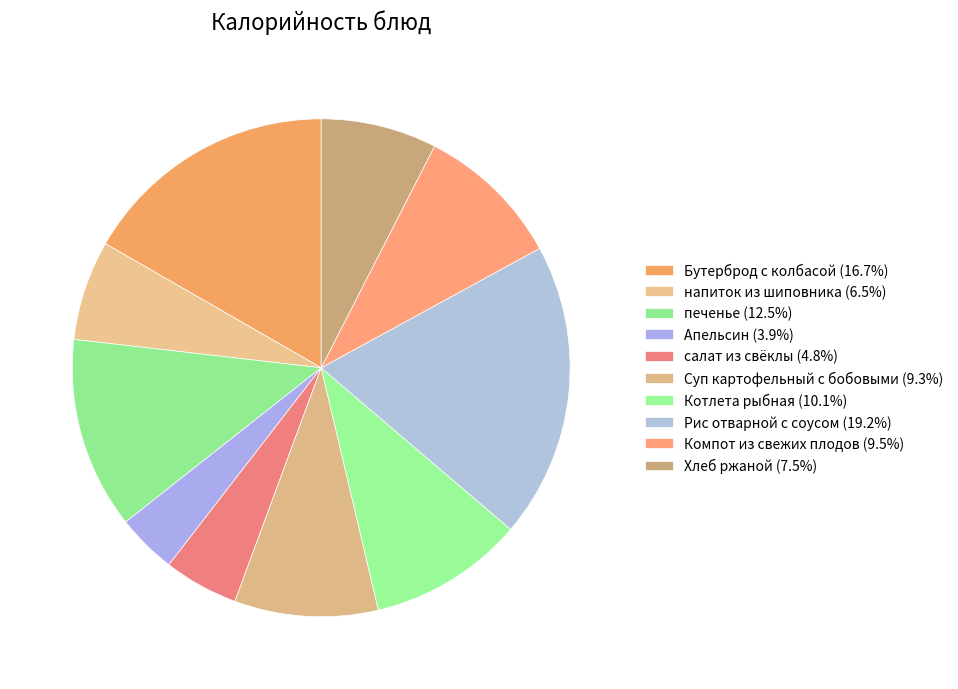

How many slices are in this pie chart?

10